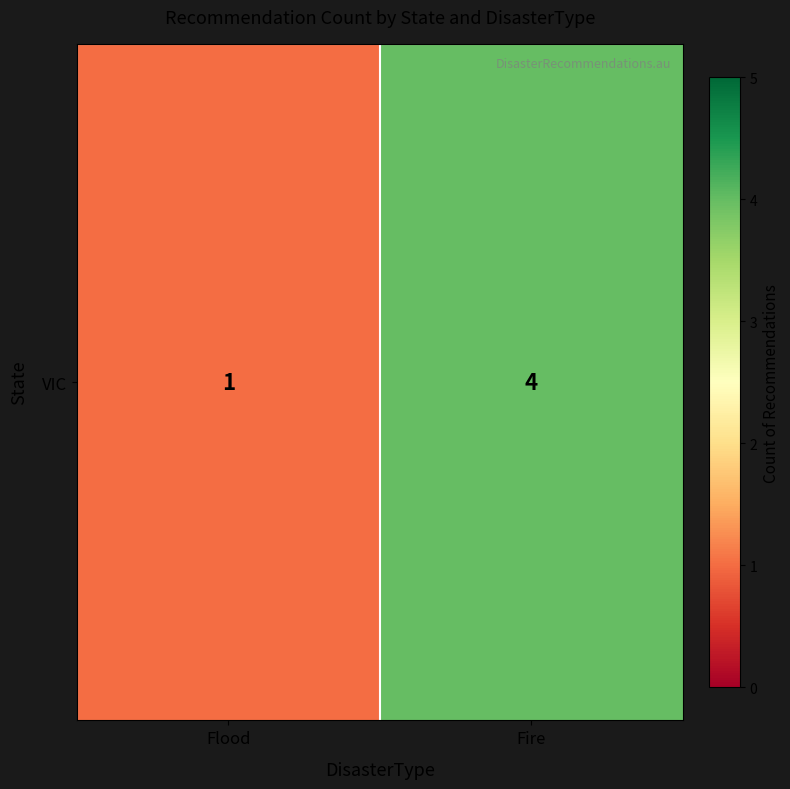

What is the sum of the values at Flood and Fire?

5